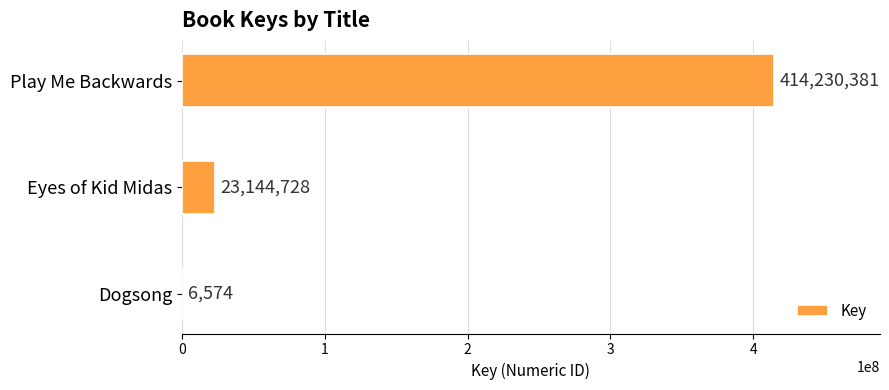

What value does the data have at Dogsong, to the nearest 10?

6570